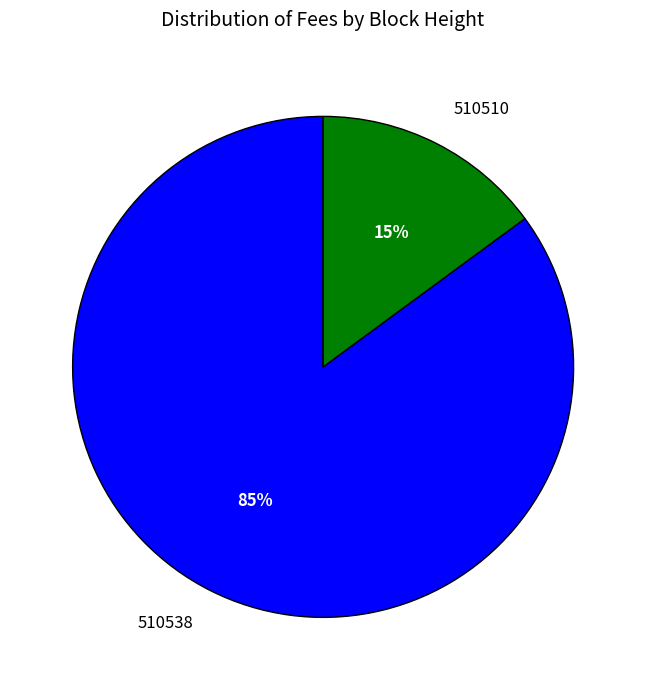

Do 510538 and 510510 together represent more than half of the pie?

Yes